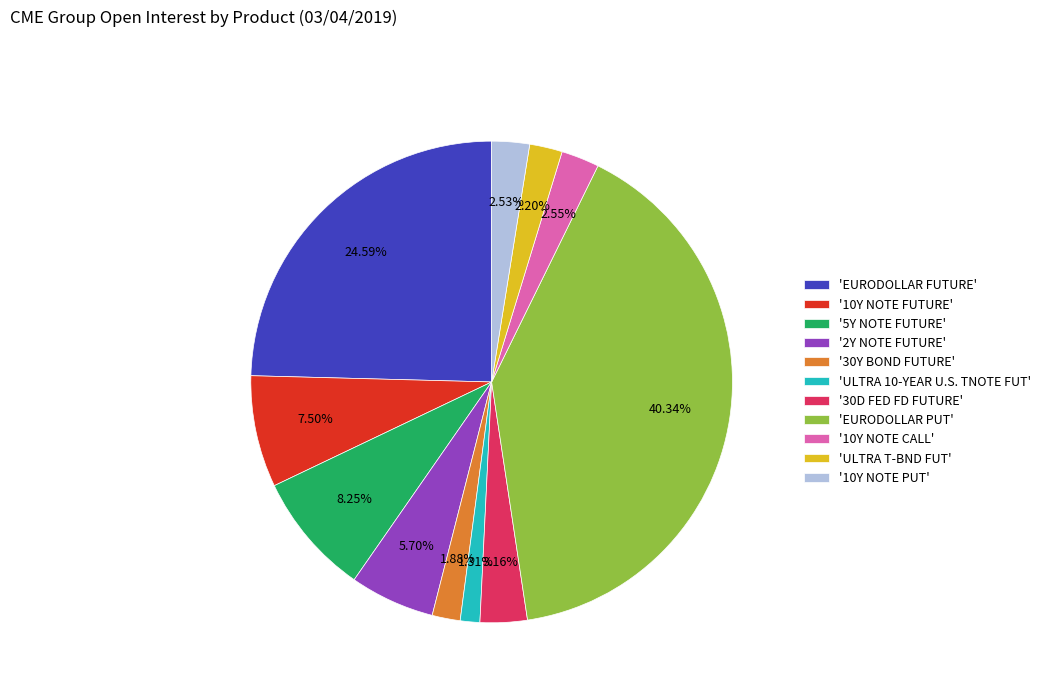

Which slice is the smallest?

'ULTRA 10-YEAR U.S. TNOTE FUT'